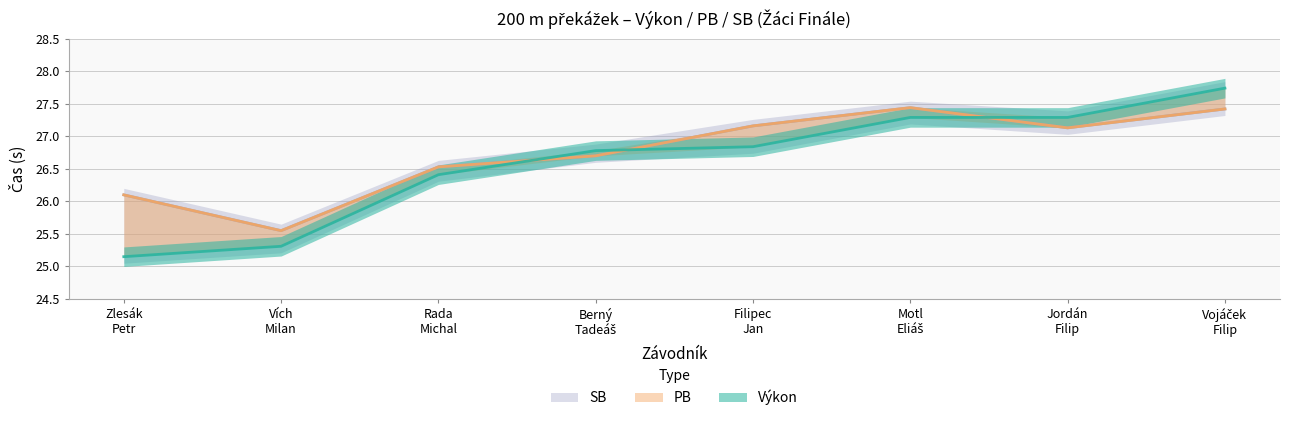

What is the label of the 7th point from the left?

Jordán
Filip